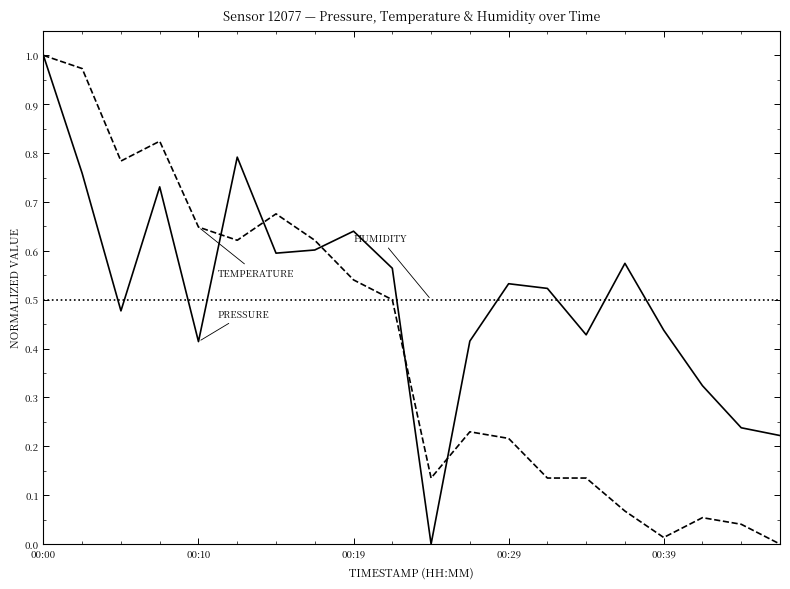

Does the chart have visible grid lines?

No